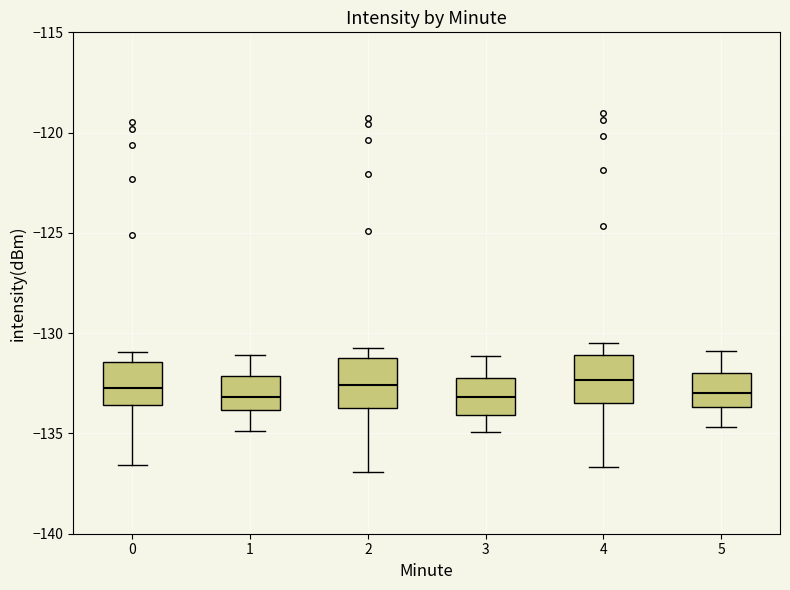

Where does the upper whisker of the box at x = 3 end on the y-axis? The values are not printed on the chart, so give them approximately, as read against the axis.

-131.0